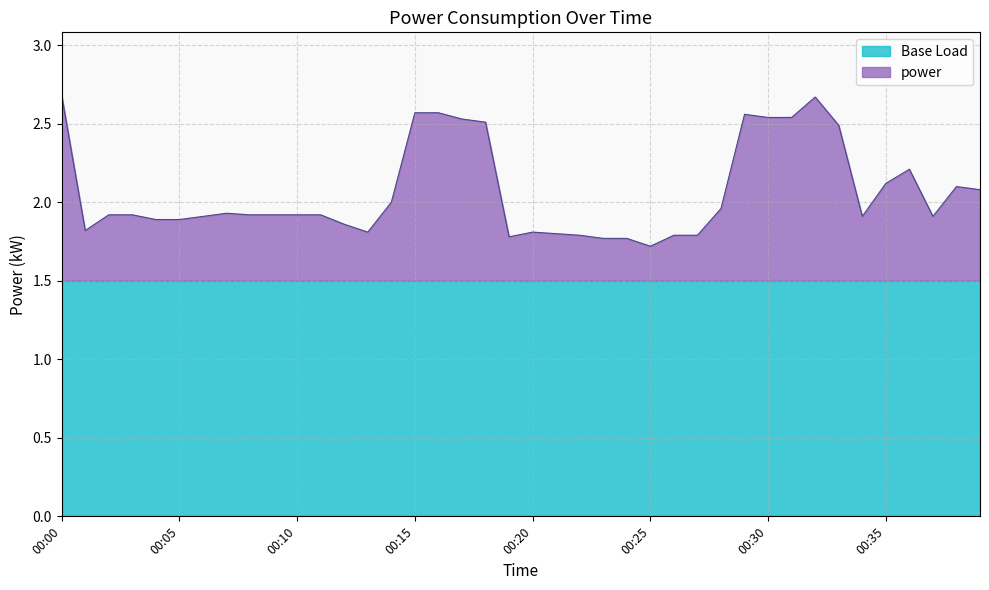

What is the approximate value at 00:28?

2.0